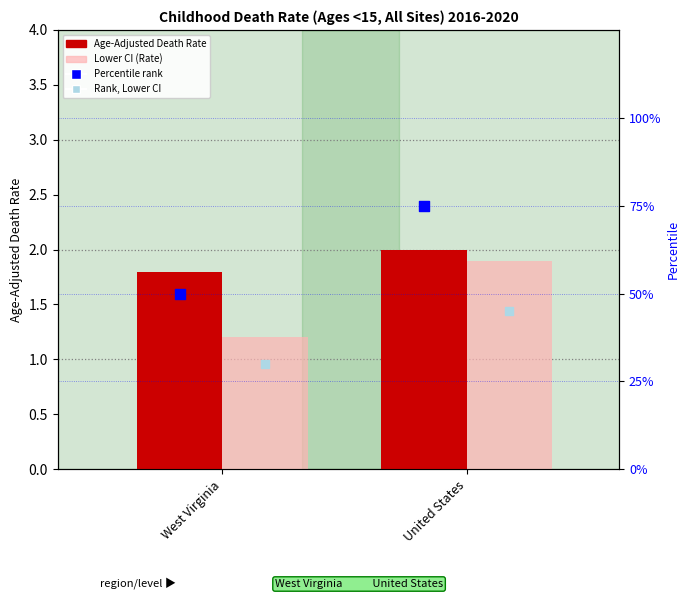

At which category is the sum across all series the highest?

United States